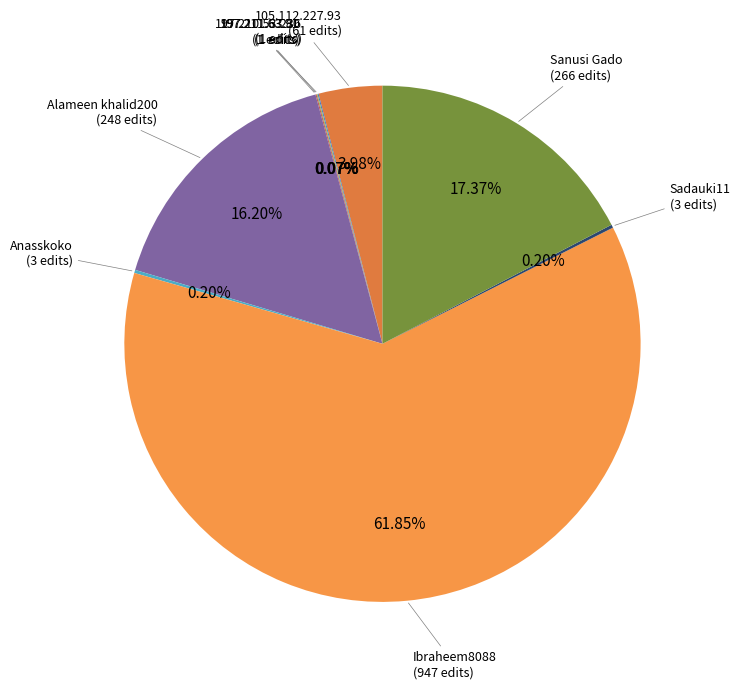

Does any single category account for the majority?

Yes